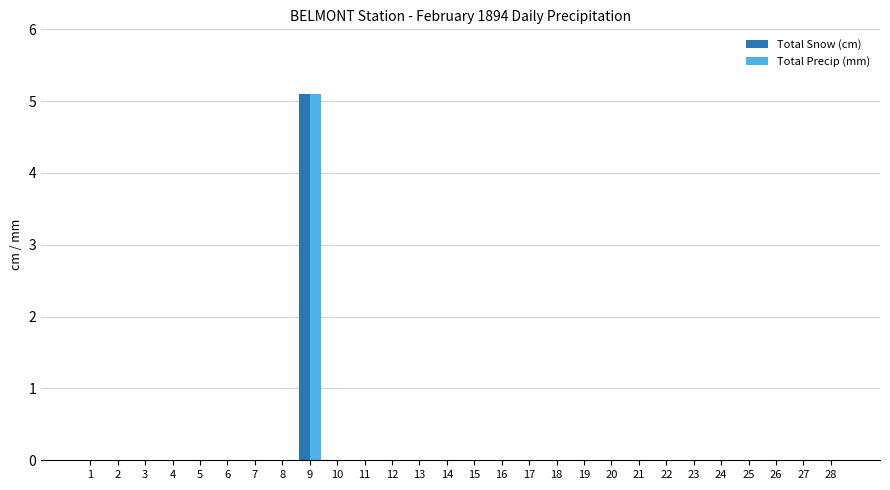

At which category is the sum across all series the highest?

9